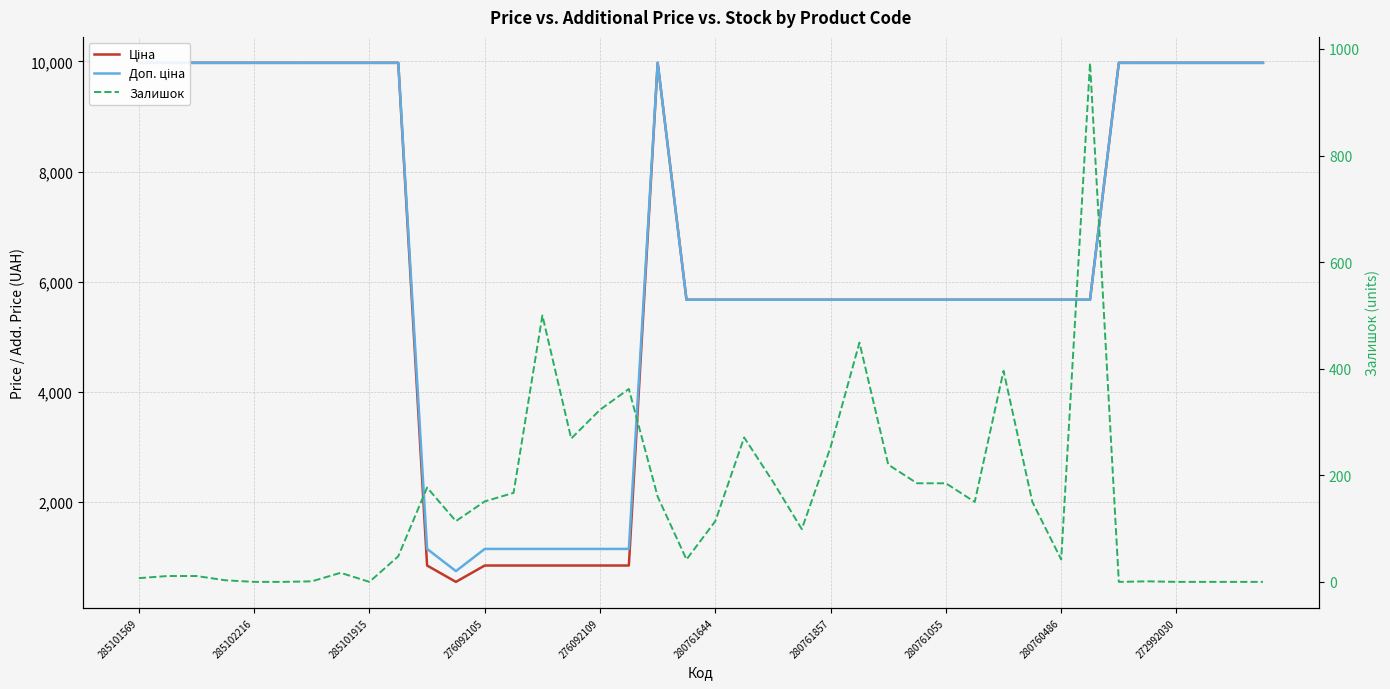

True or false: Залишок has more than 1 interior local peaks.

True